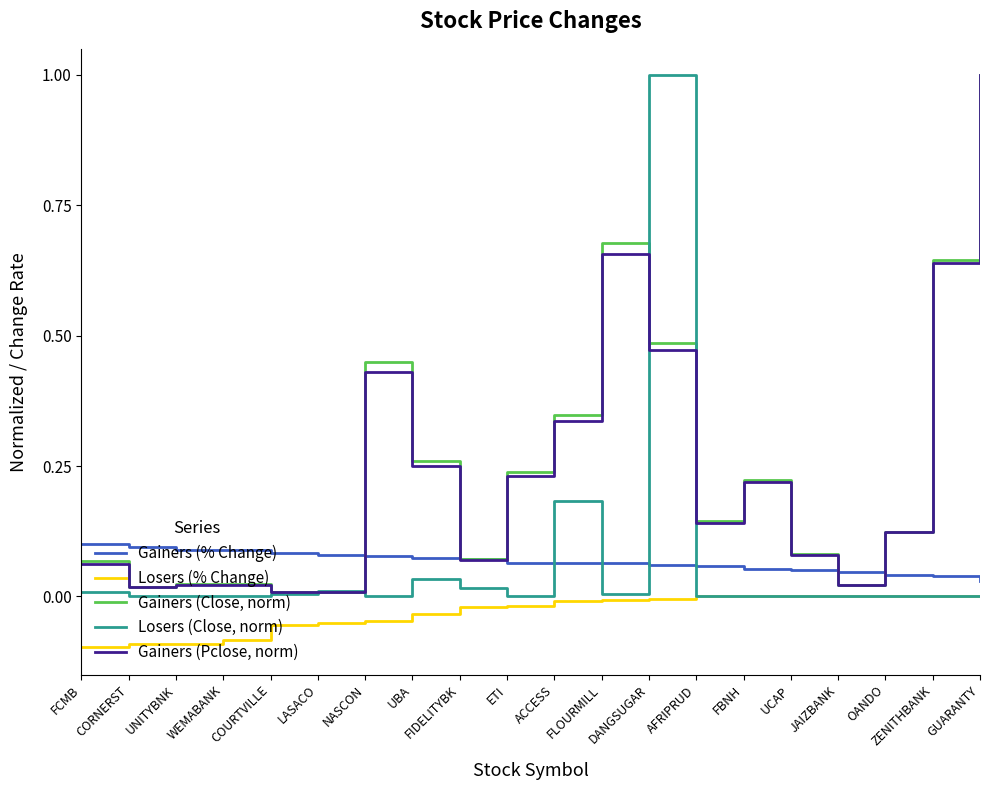

Which series changed the most between COURTVILLE and ACCESS?

Gainers (Close, norm)